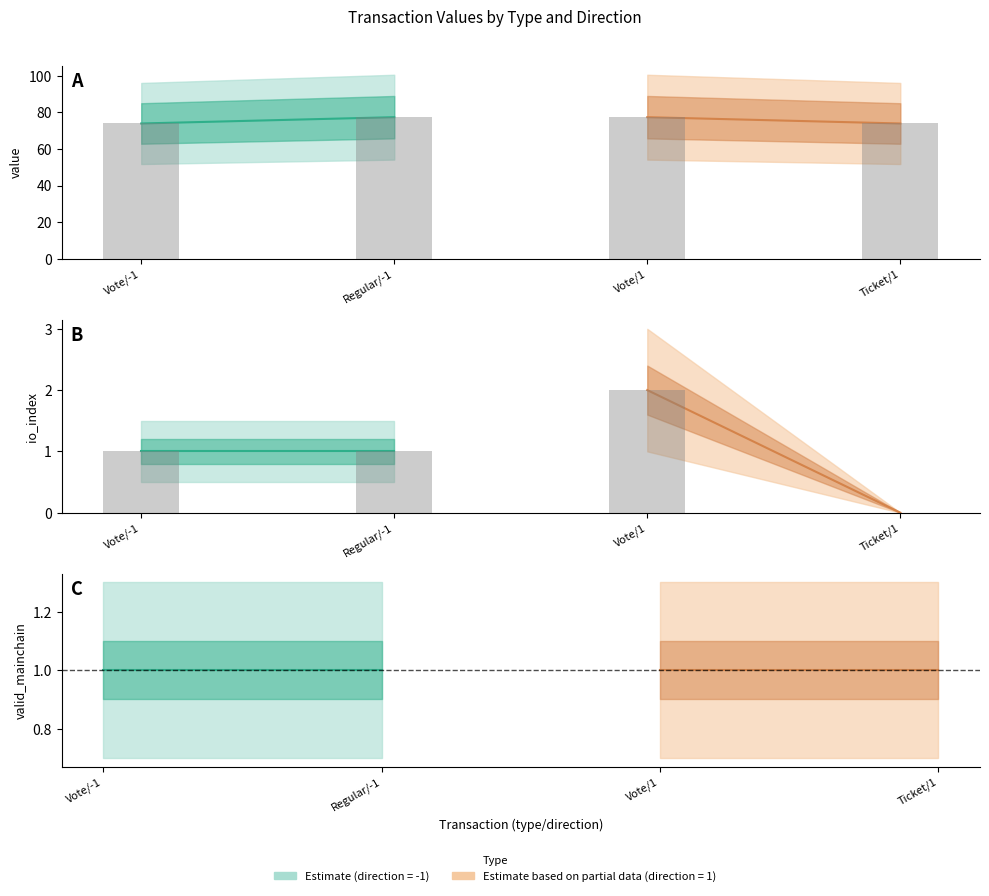

How many groups of bars are there?

4